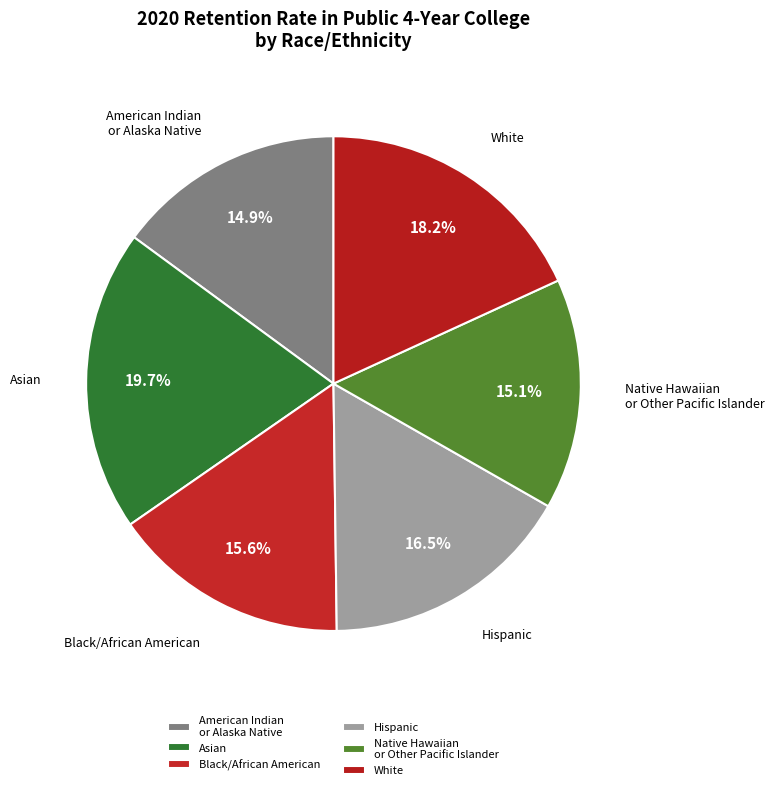

Does White represent more than half of the total?

No